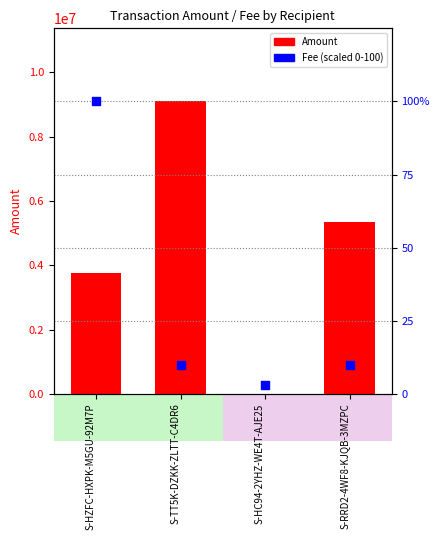

Which series has the largest total across all categories?

Amount